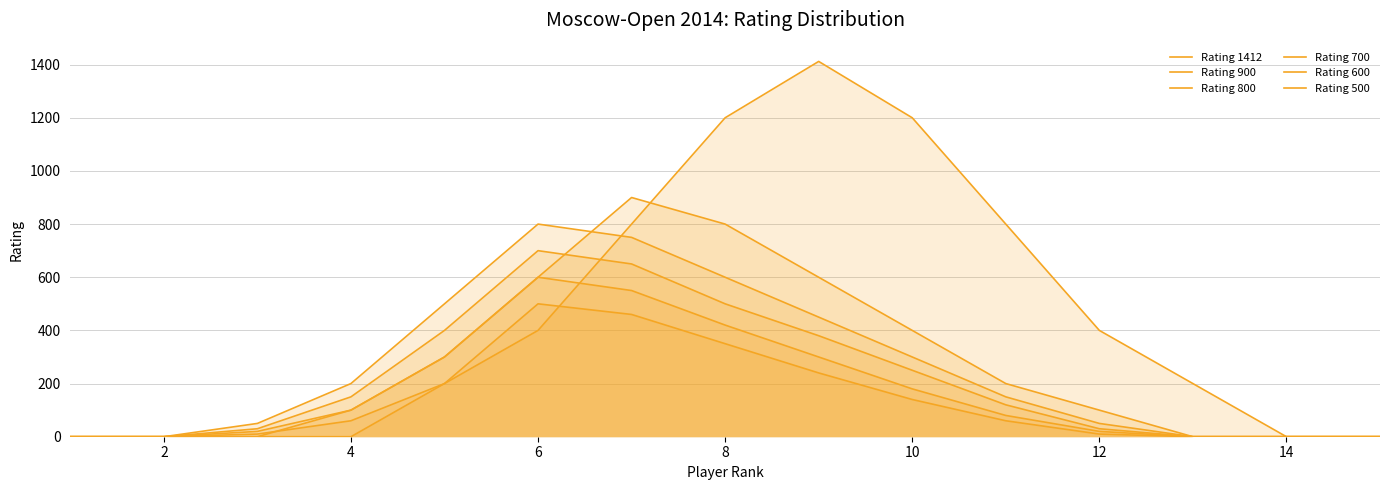

The Rating 500 series shows 333 at 16. True or false?

False